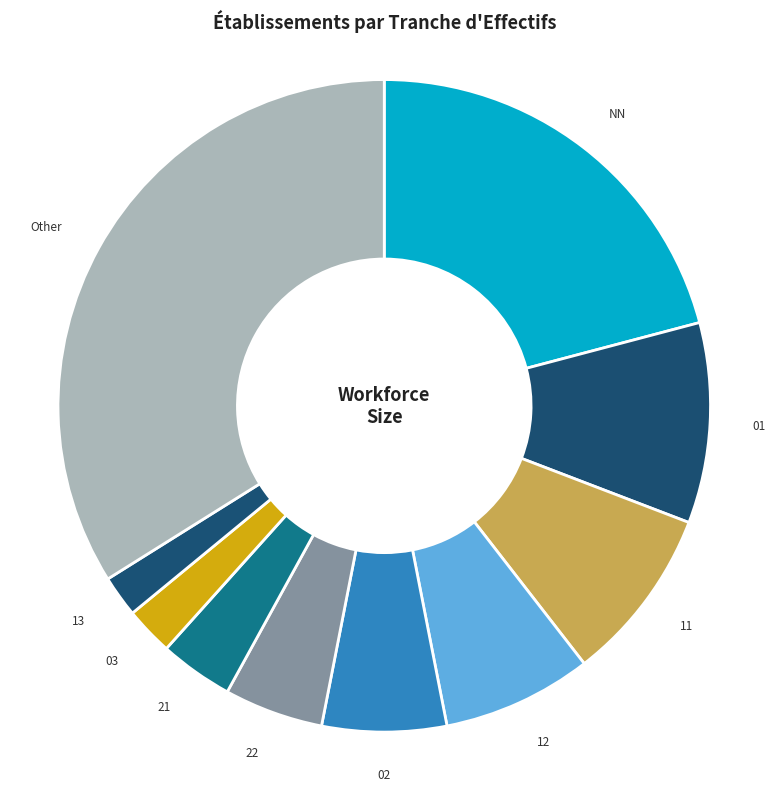

How many segments does this pie chart have?

10